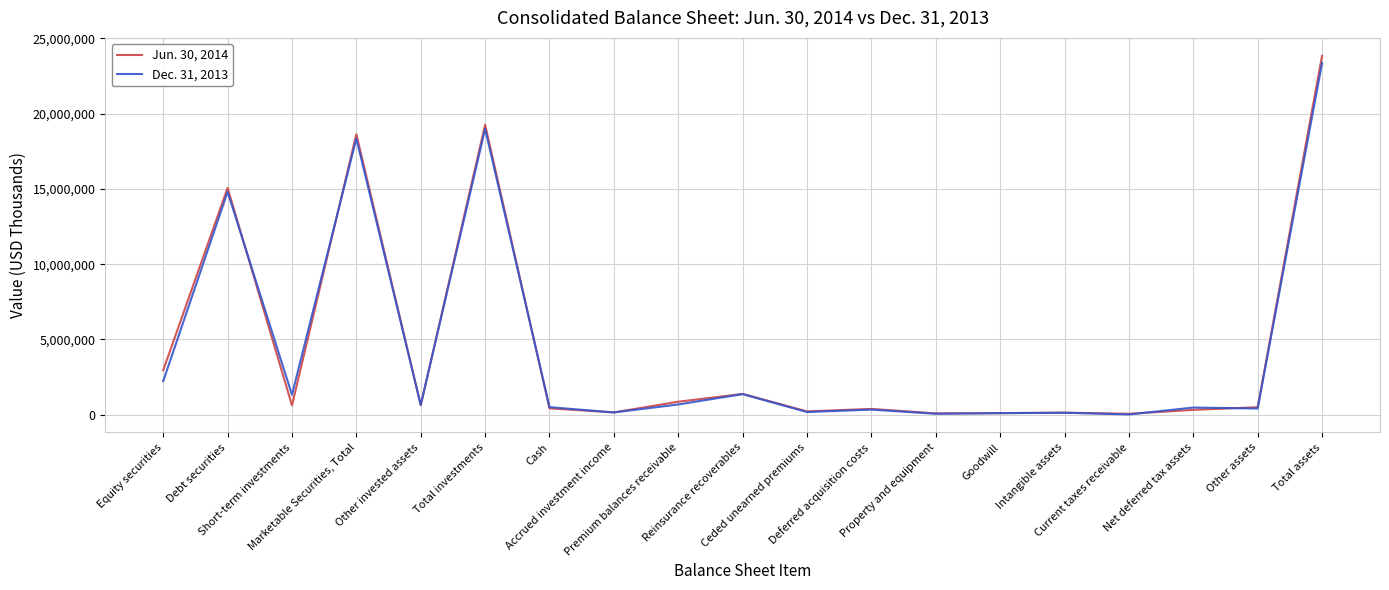

What is the maximum value shown in the chart?

23841908